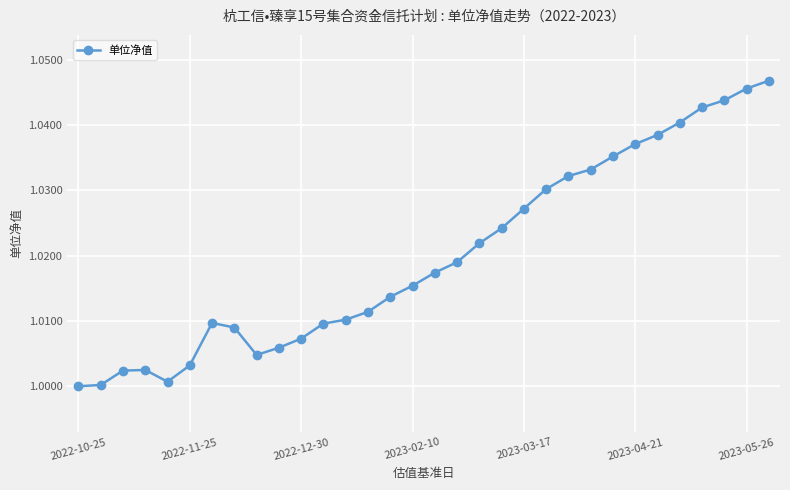

What is the sum of all values?

32.6